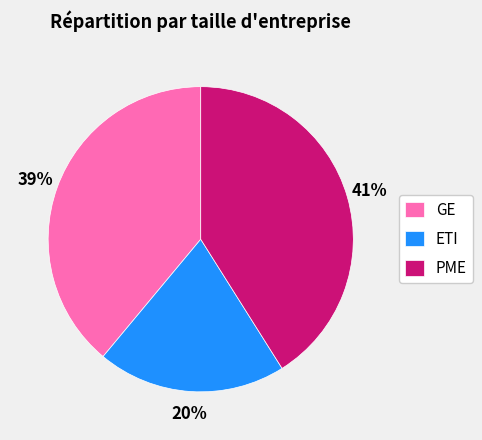

The PME slice represents 33% of the pie. True or false?

False